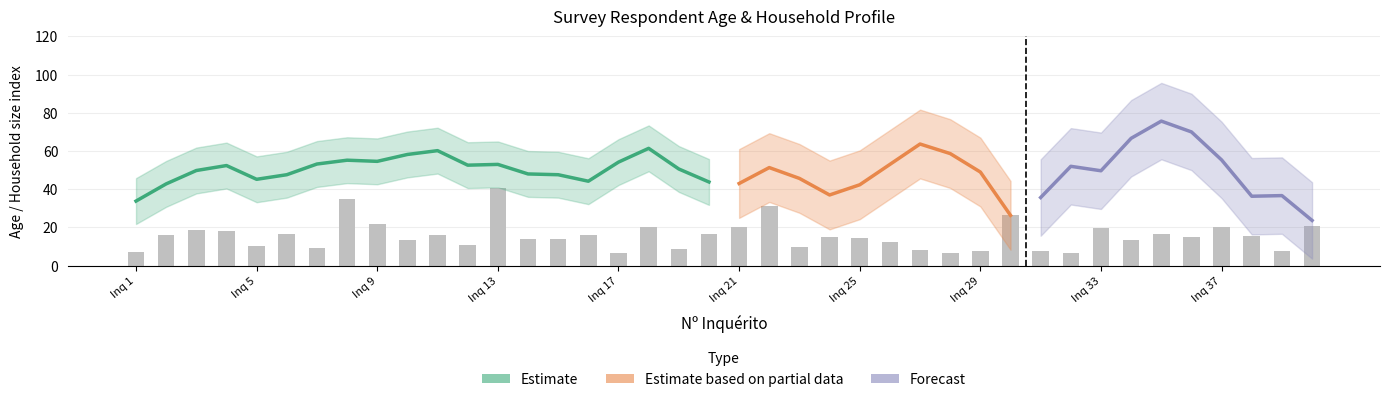

How many values in the Idade do inquirido series are below 52?

20